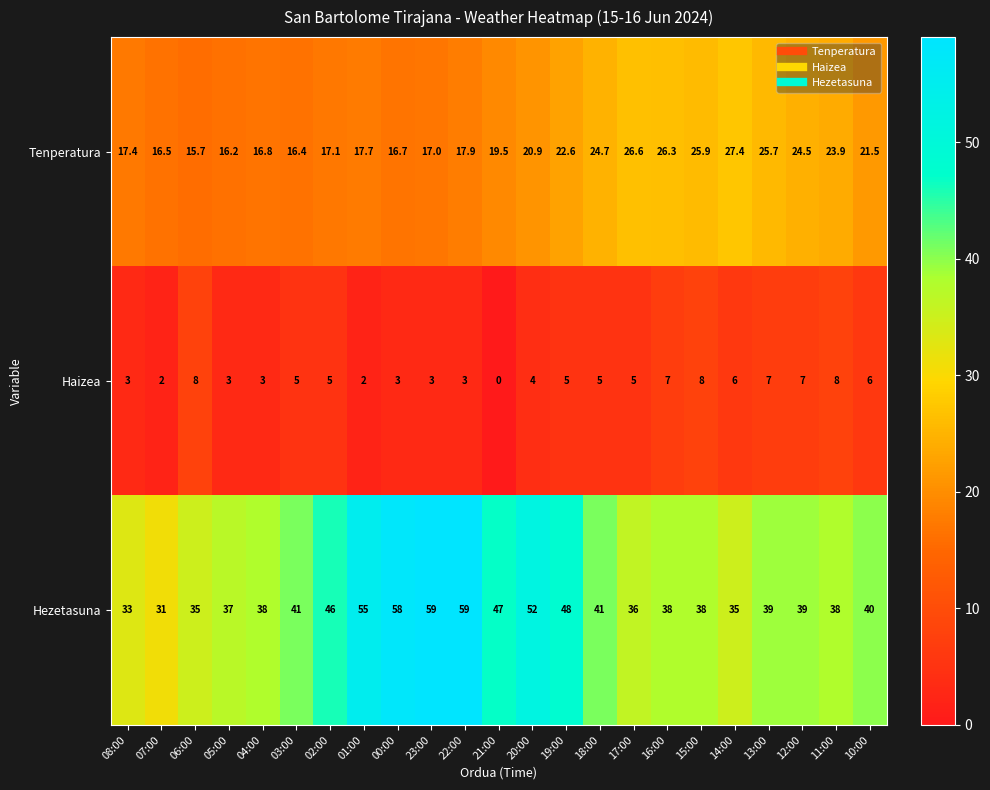

What is the spread (max minus min) of values at 03:00?

36.0